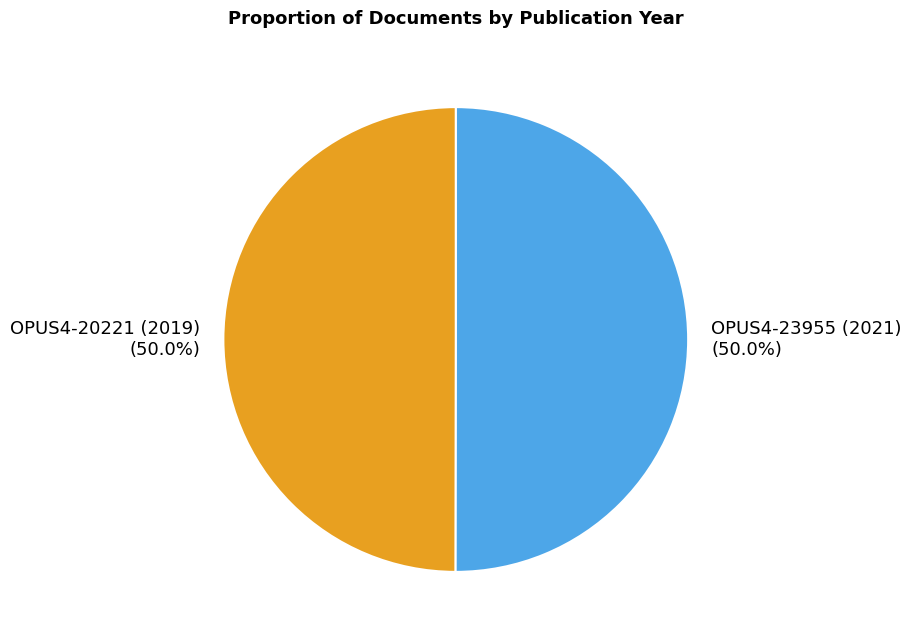

Combined, what portion of the pie is OPUS4-20221 (2019) and OPUS4-23955 (2021)?

100.0%